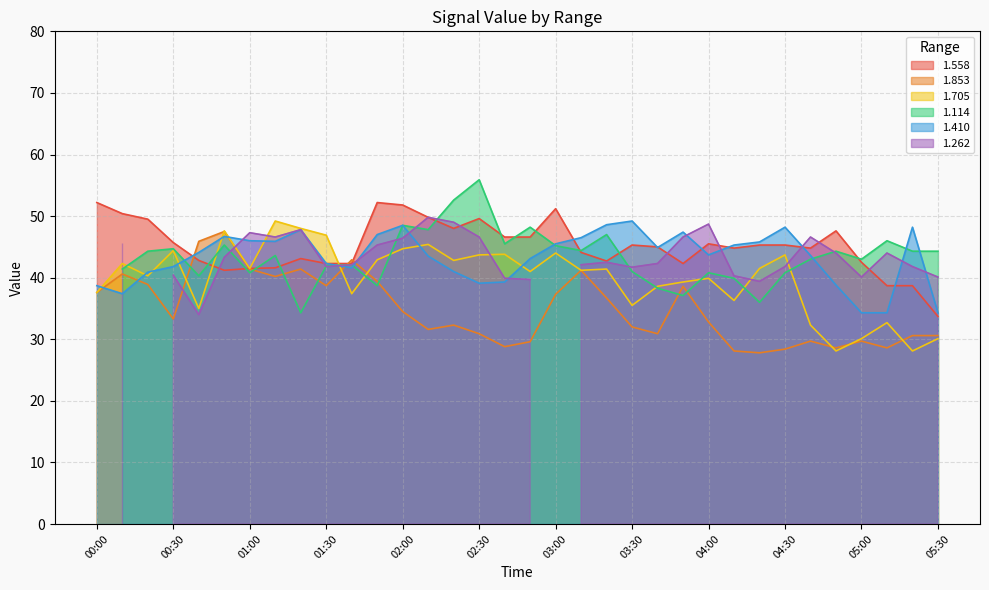

What is the minimum value for 1.705?

28.1